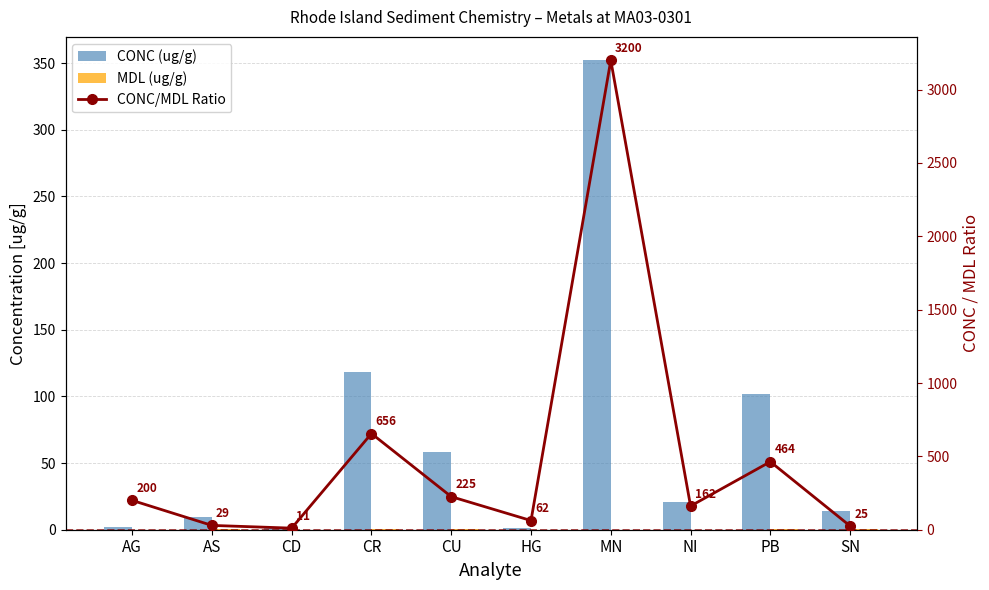

Is it true that MDL (ug/g) equals 0.0 at MN?

False